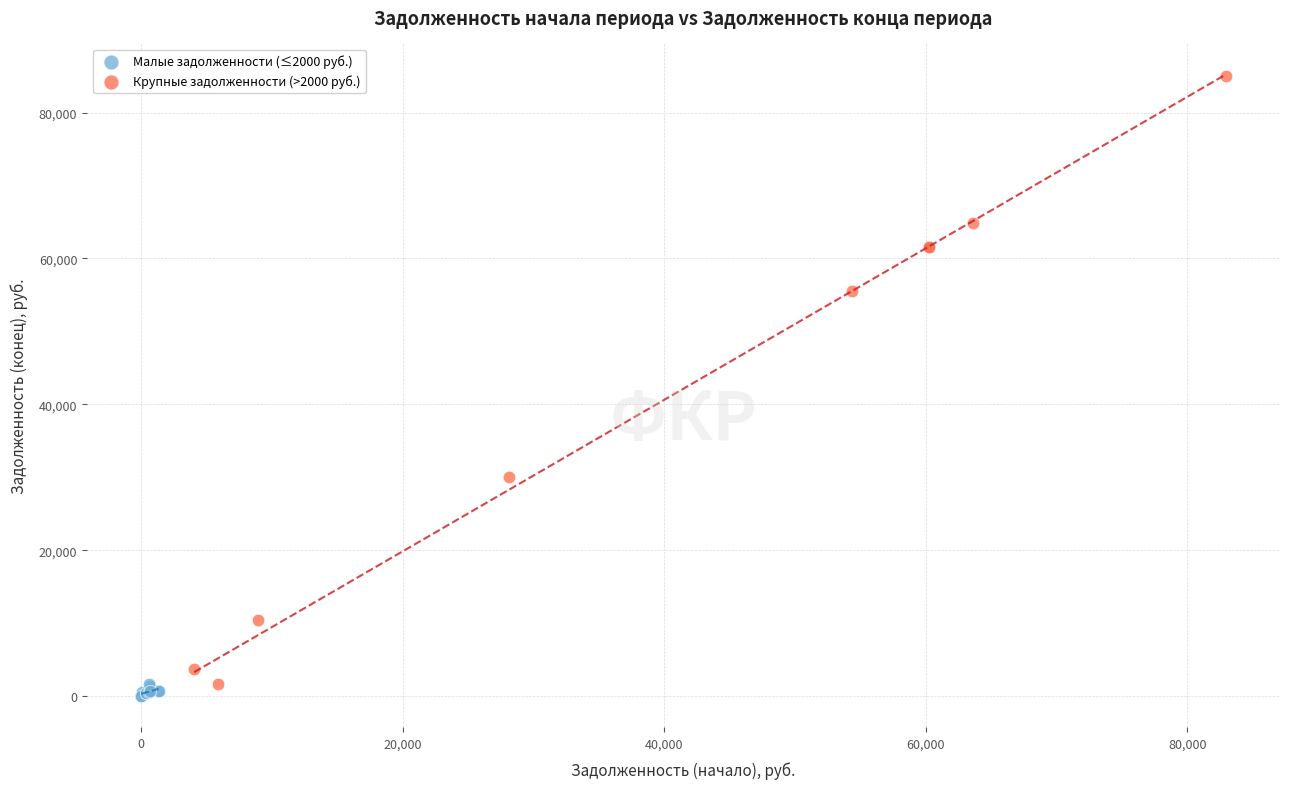

Which series reaches the maximum Y coordinate?

Крупные задолженности (>2000 руб.)